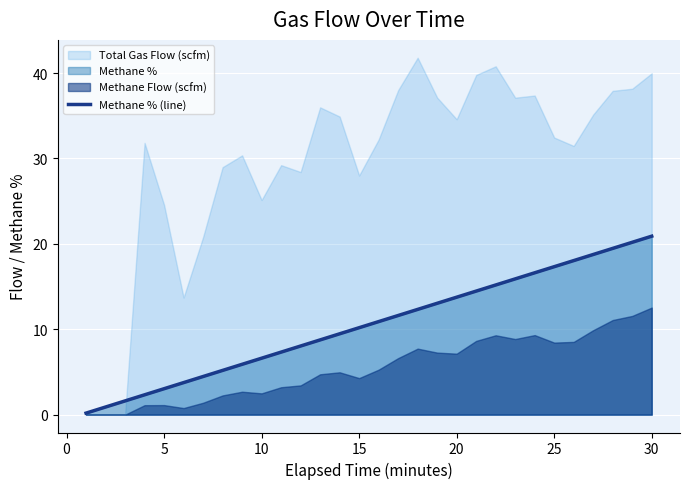

What is the highest value of the Methane % (line) series?

20.9